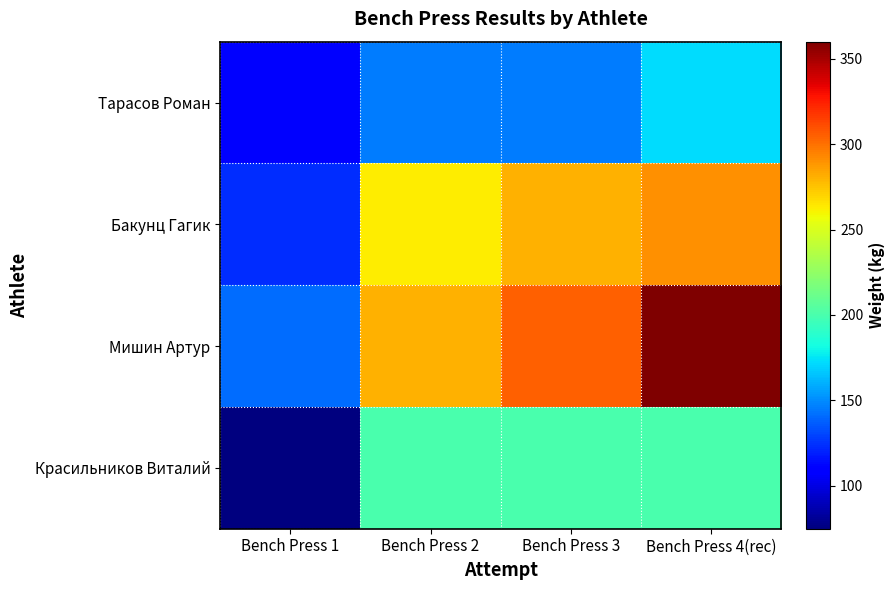

Between Bench Press 2 and Bench Press 1, which is larger?

Bench Press 2